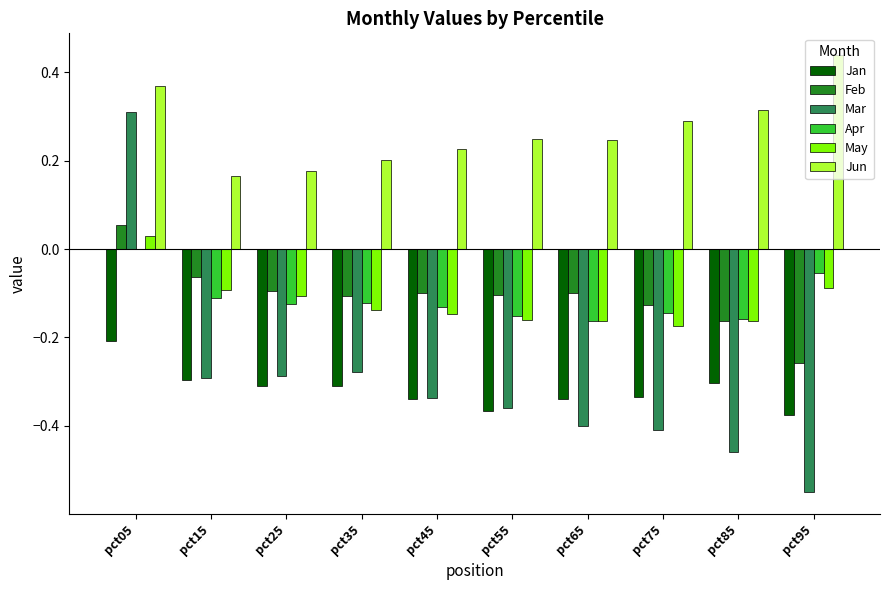

At which label is Jun closest to 0?

pct15